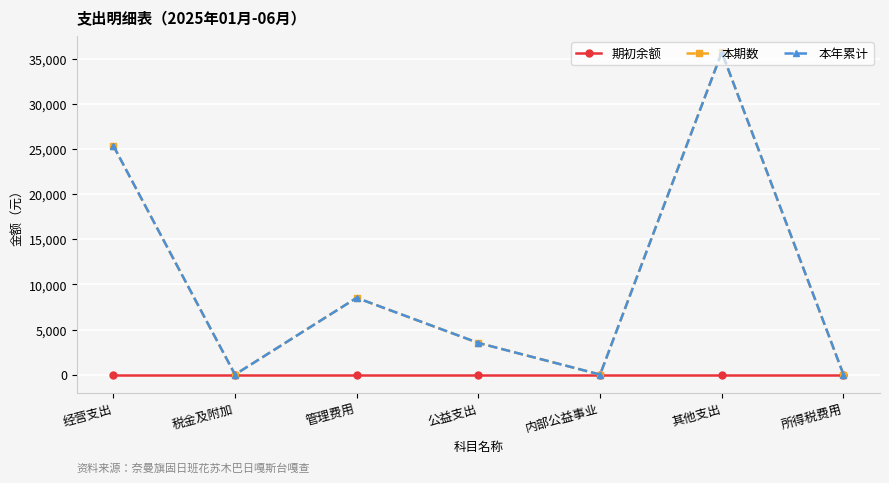

Where is 本年累计 nearest to the value 17880?

经营支出